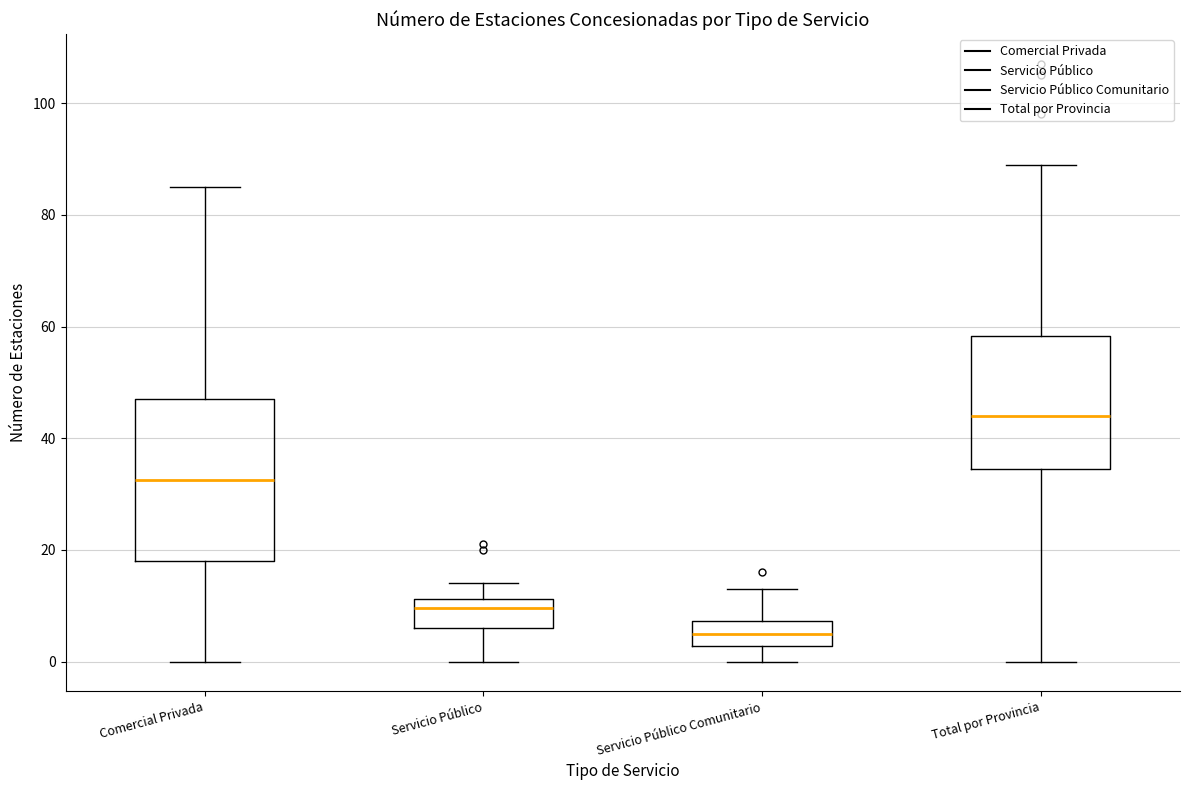

Which box's median line is the lowest?

Servicio Público Comunitario